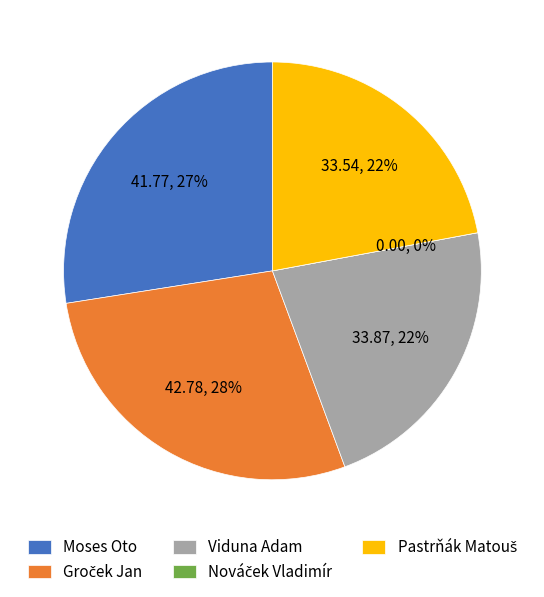

Count the number of slices in the pie.

5